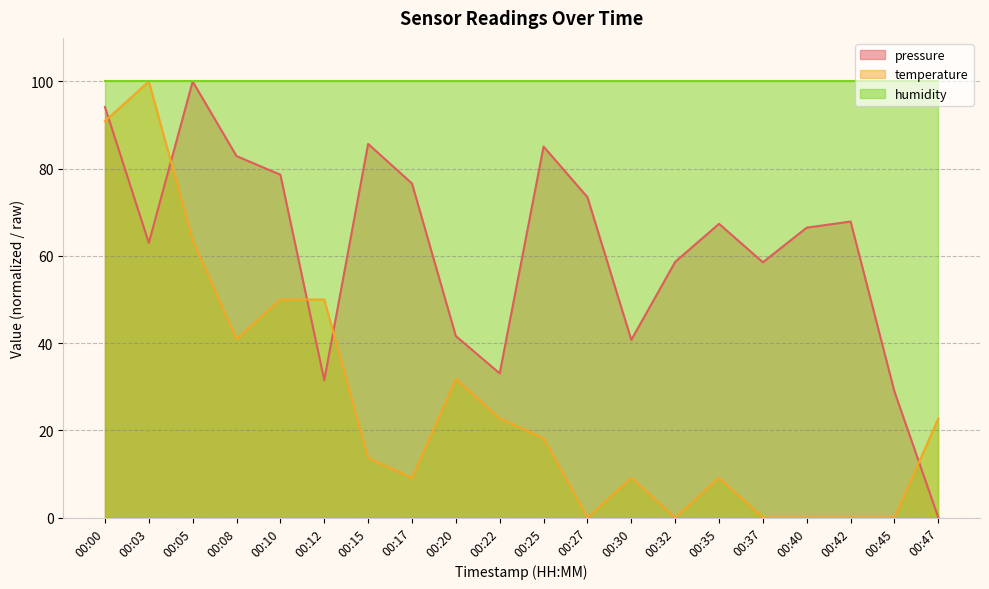

List the series in order of their overall mean, lowest first.

temperature, pressure, humidity